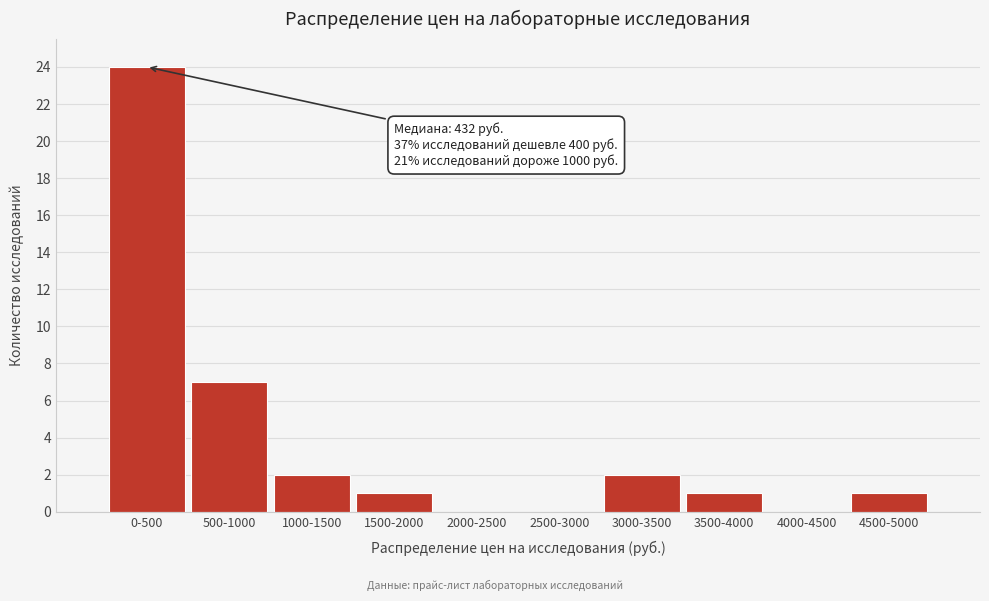

Reading left to right, extract all data points from this chart.

0-500=24	500-1000=7	1000-1500=2	1500-2000=1	2000-2500=0	2500-3000=0	3000-3500=2	3500-4000=1	4000-4500=0	4500-5000=1